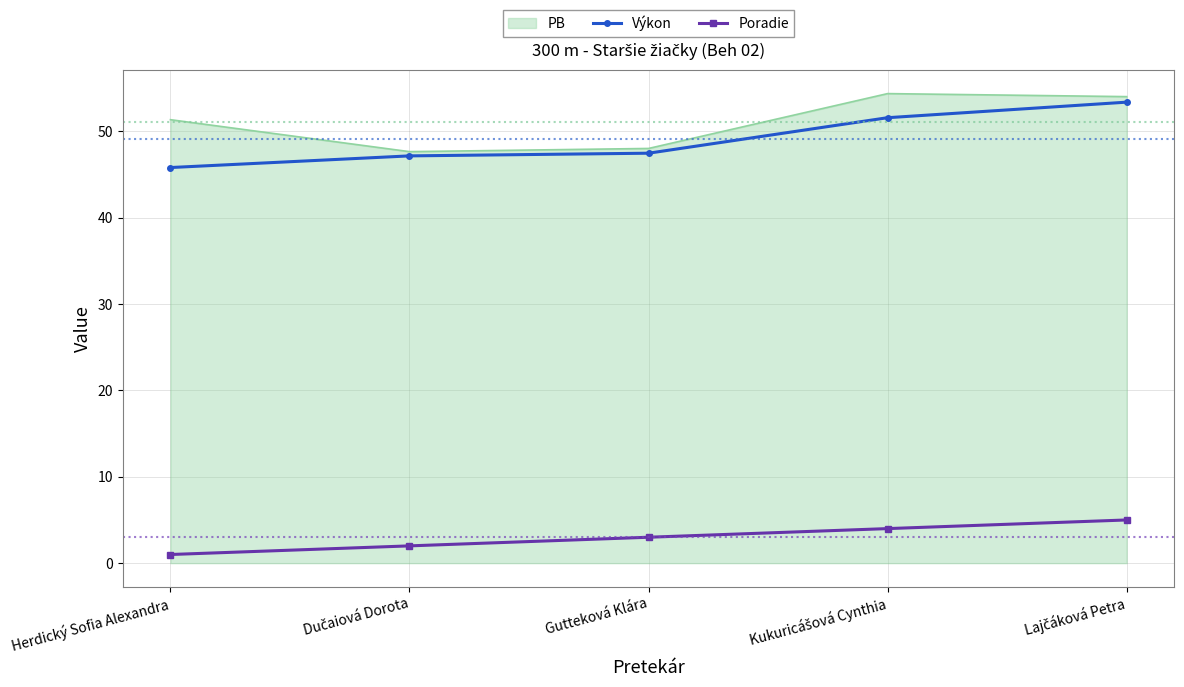

The value of Poradie at Gutteková Klára is 3.0. True or false?

True